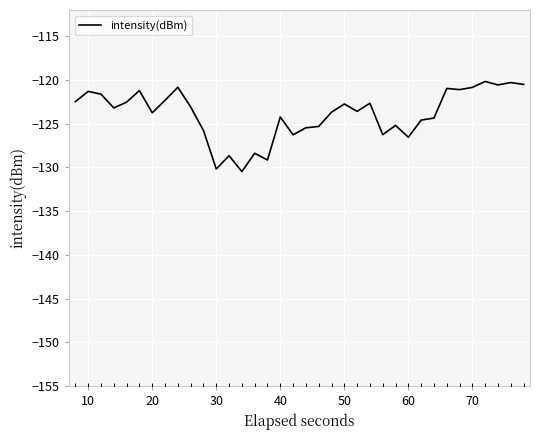

What is the greatest value displayed?

-120.2